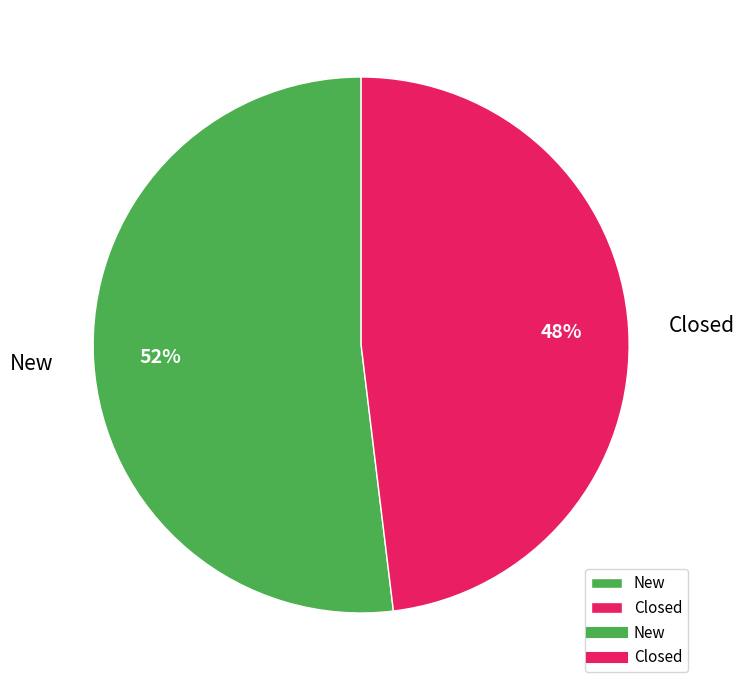

Count the number of slices in the pie.

2